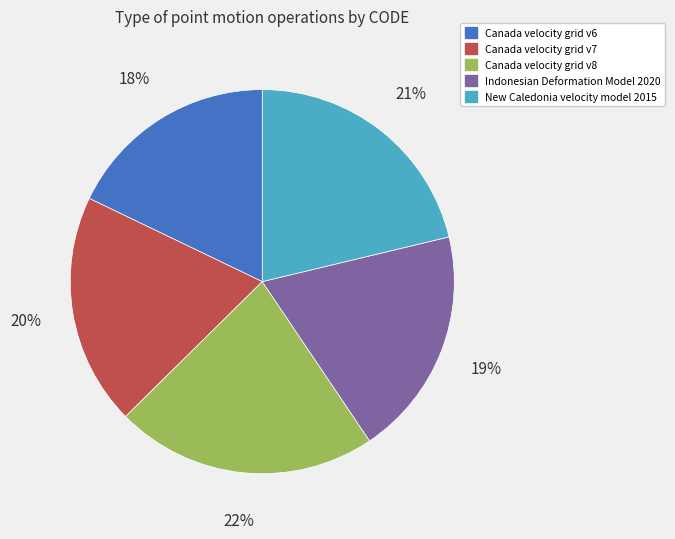

What is the smallest slice in the pie chart?

Canada velocity grid v6